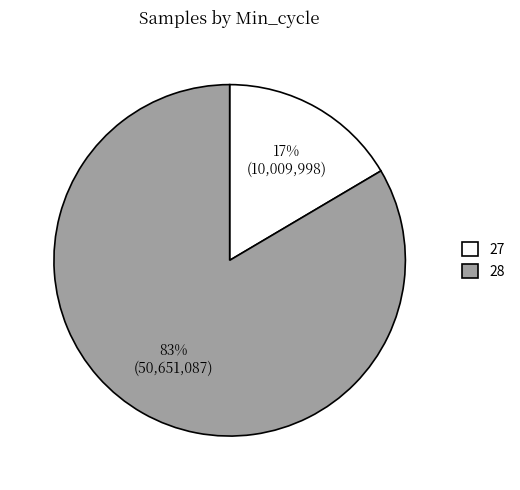

To the nearest percent, what is the average slice percentage?

50%